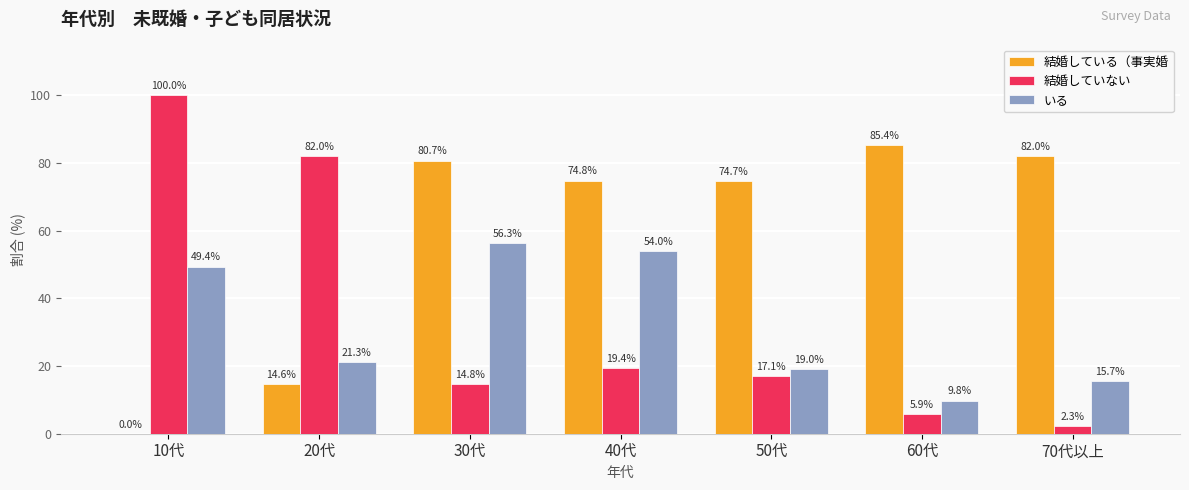

What is the maximum value shown in the chart?

100.0